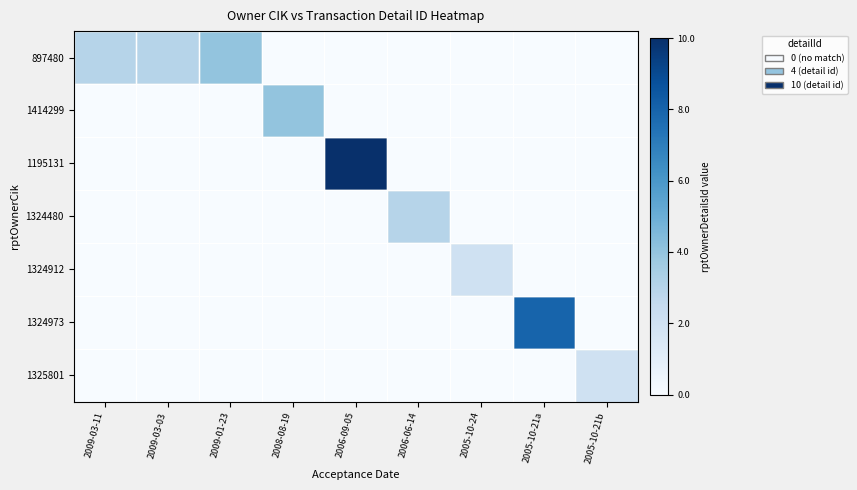

At 2006-09-05, list the series in order from largest to smallest.

1195131, 897480, 1414299, 1324480, 1324912, 1324973, 1325801